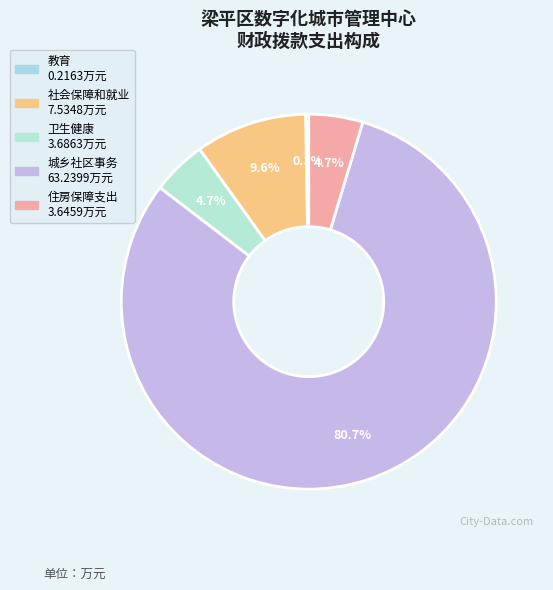

To the nearest percent, what portion does 社会保障和就业 represent?

10%